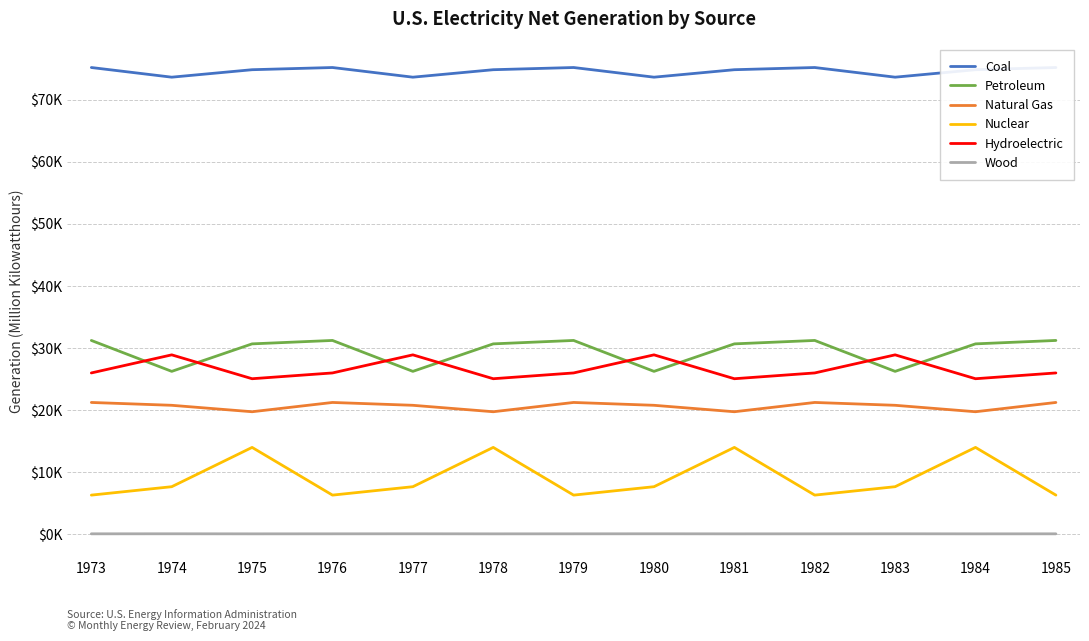

Which has a higher value, 1982 or 1983?

1982